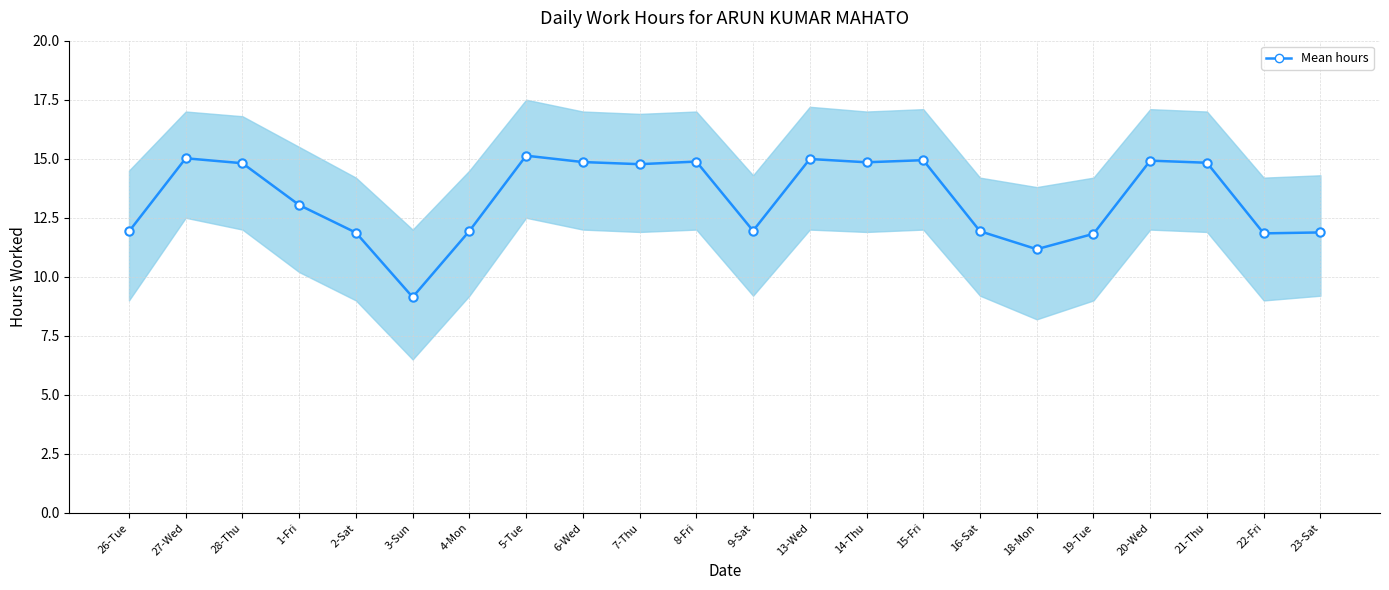

What is the label of the 19th point from the left?

20-Wed